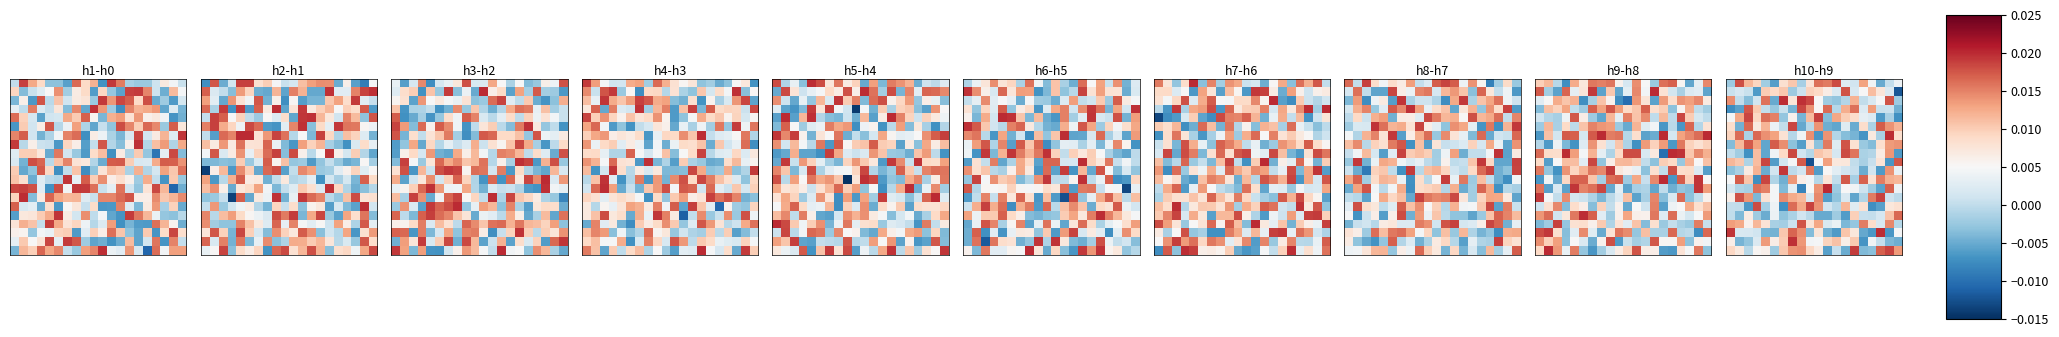

What is the total value across all series at 1?

0.1